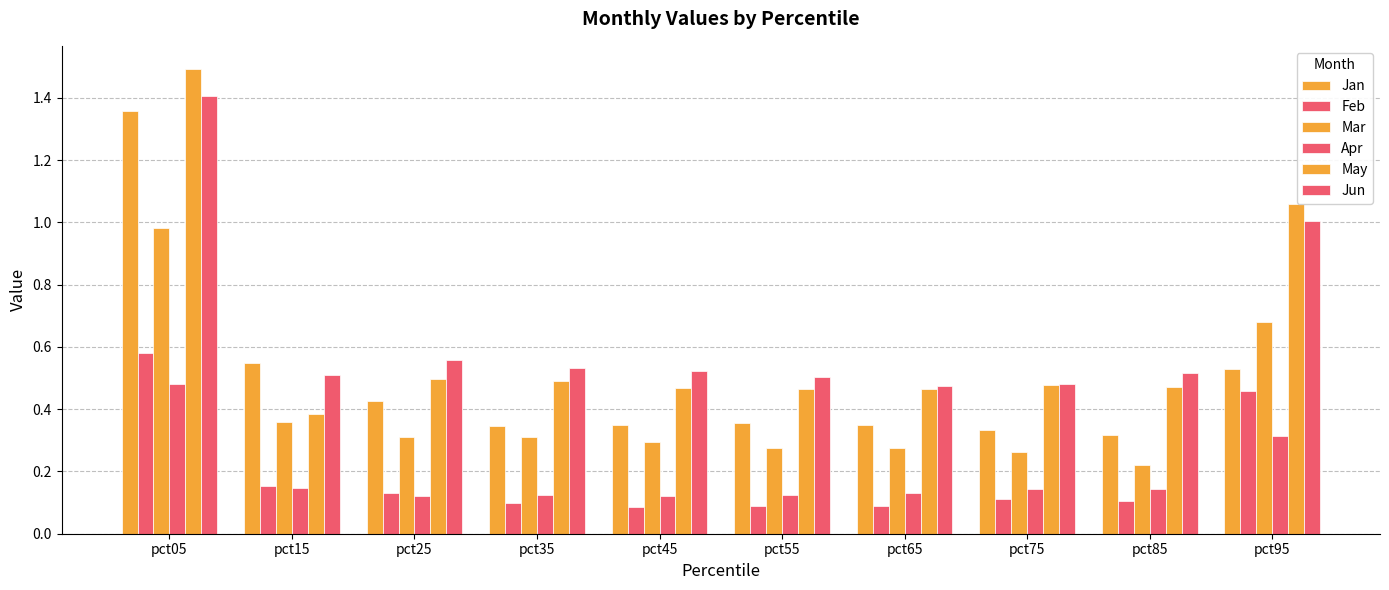

Is it true that Mar equals 0.3 at pct45?

True